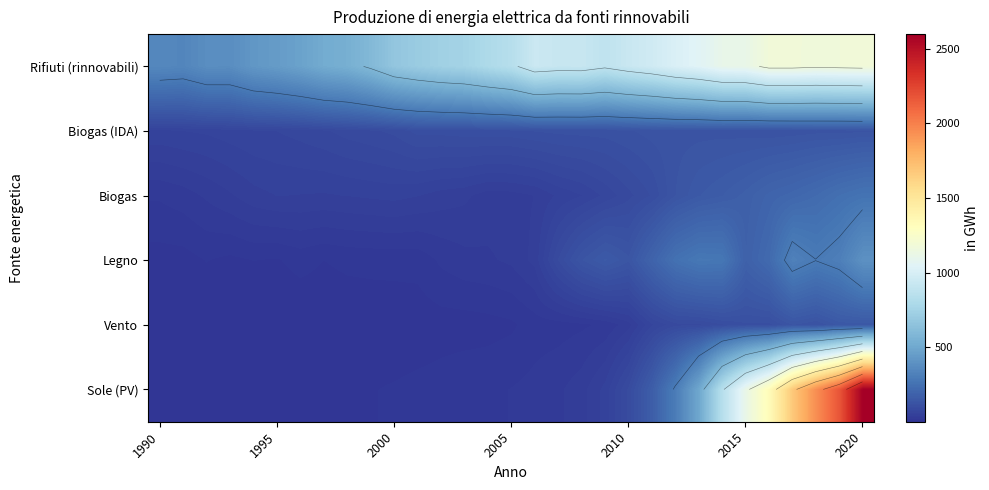

What is the average value of the Biogas (IDA) series?

103.3